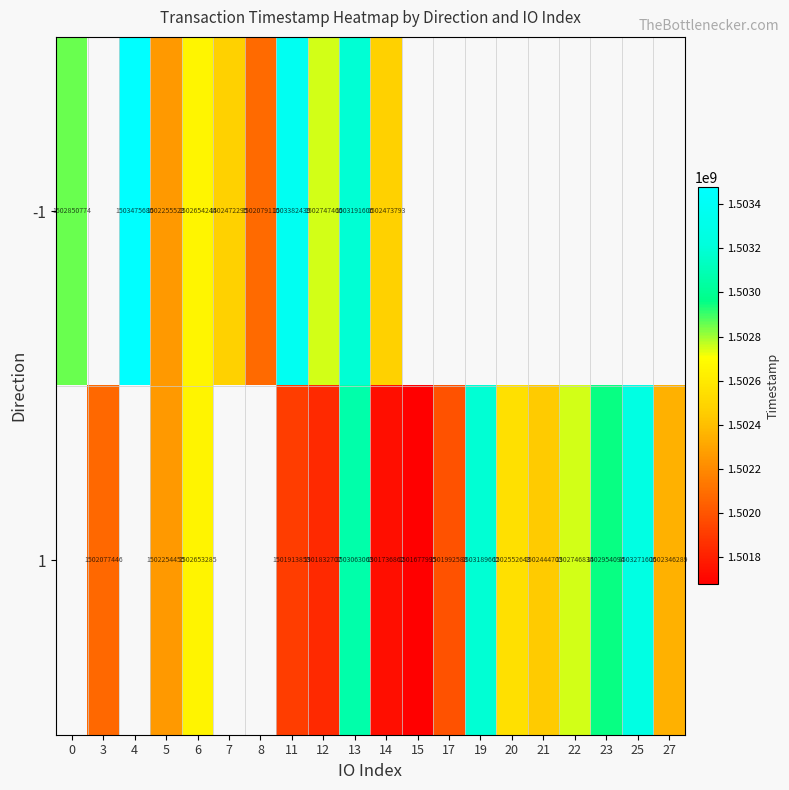

The value of 1 at 20 is 2701970898. True or false?

False